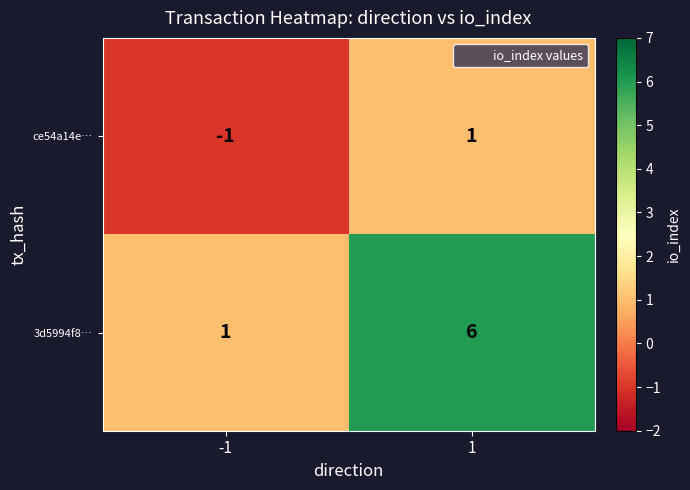

Between -1 and 1, which series saw the biggest shift?

3d5994f8…